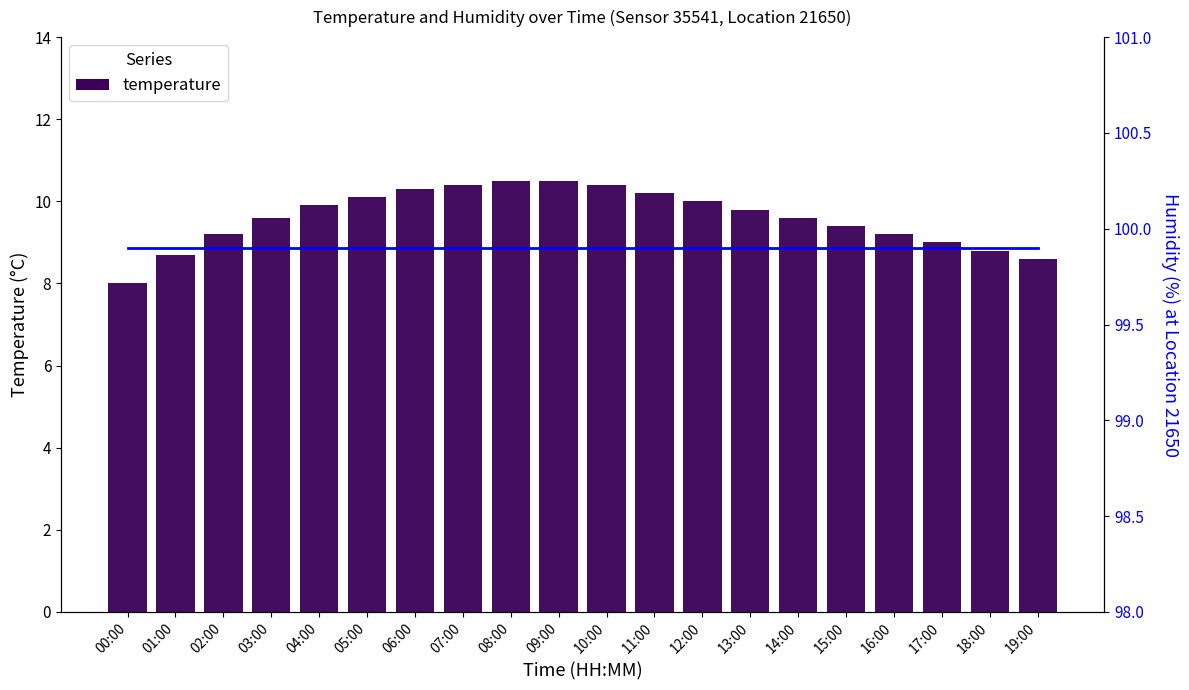

What is the smallest value displayed?

8.0